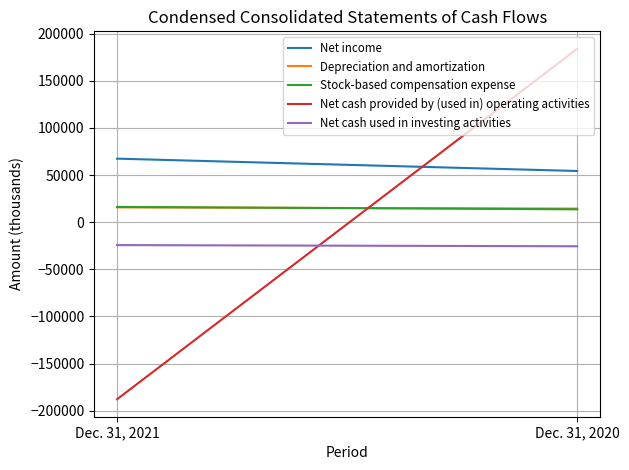

Reading left to right, what are all the values shown in this chart?

Net income: 67369	54275
Depreciation and amortization: 15681	14427
Stock-based compensation expense: 16191	13623
Net cash provided by (used in) operating activities: -187722	183802
Net cash used in investing activities: -24306	-25551